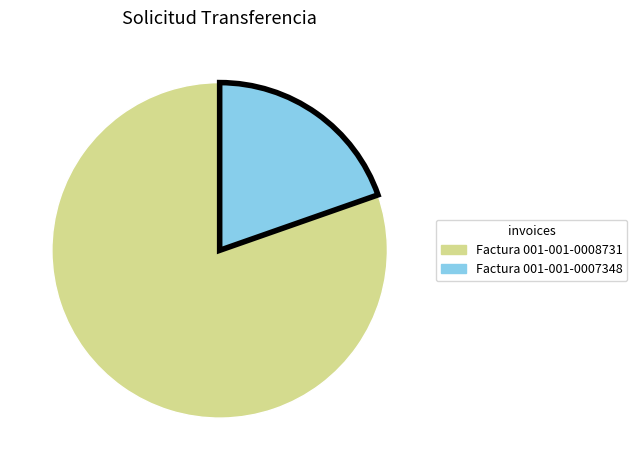

Combined, do Factura 001-001-0007348 and Factura 001-001-0008731 account for over 50%?

Yes